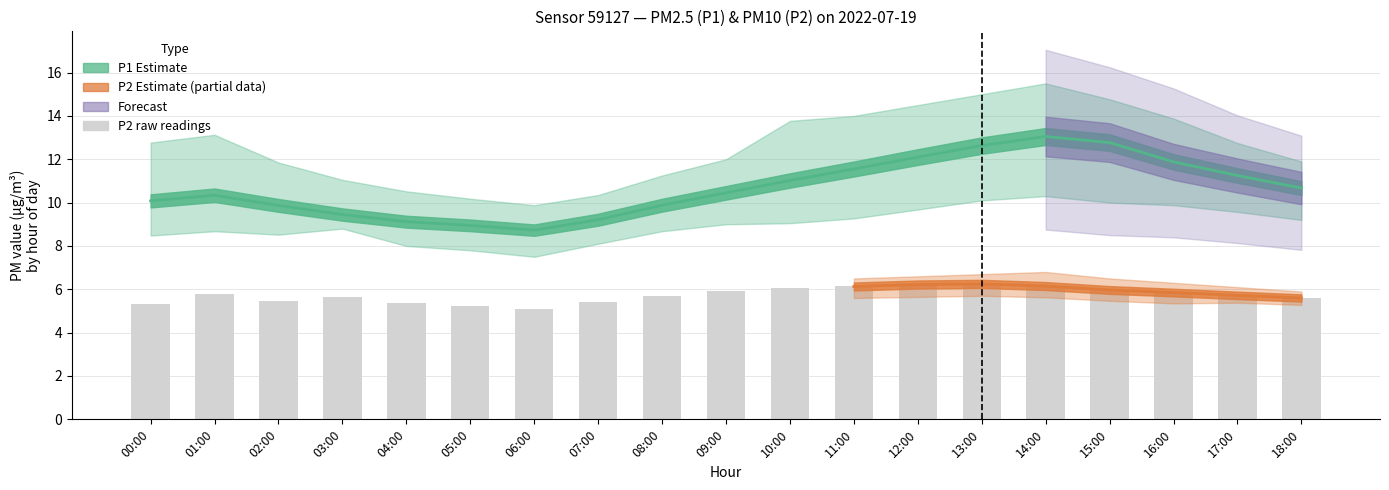

What is the minimum value shown in the chart?

5.1